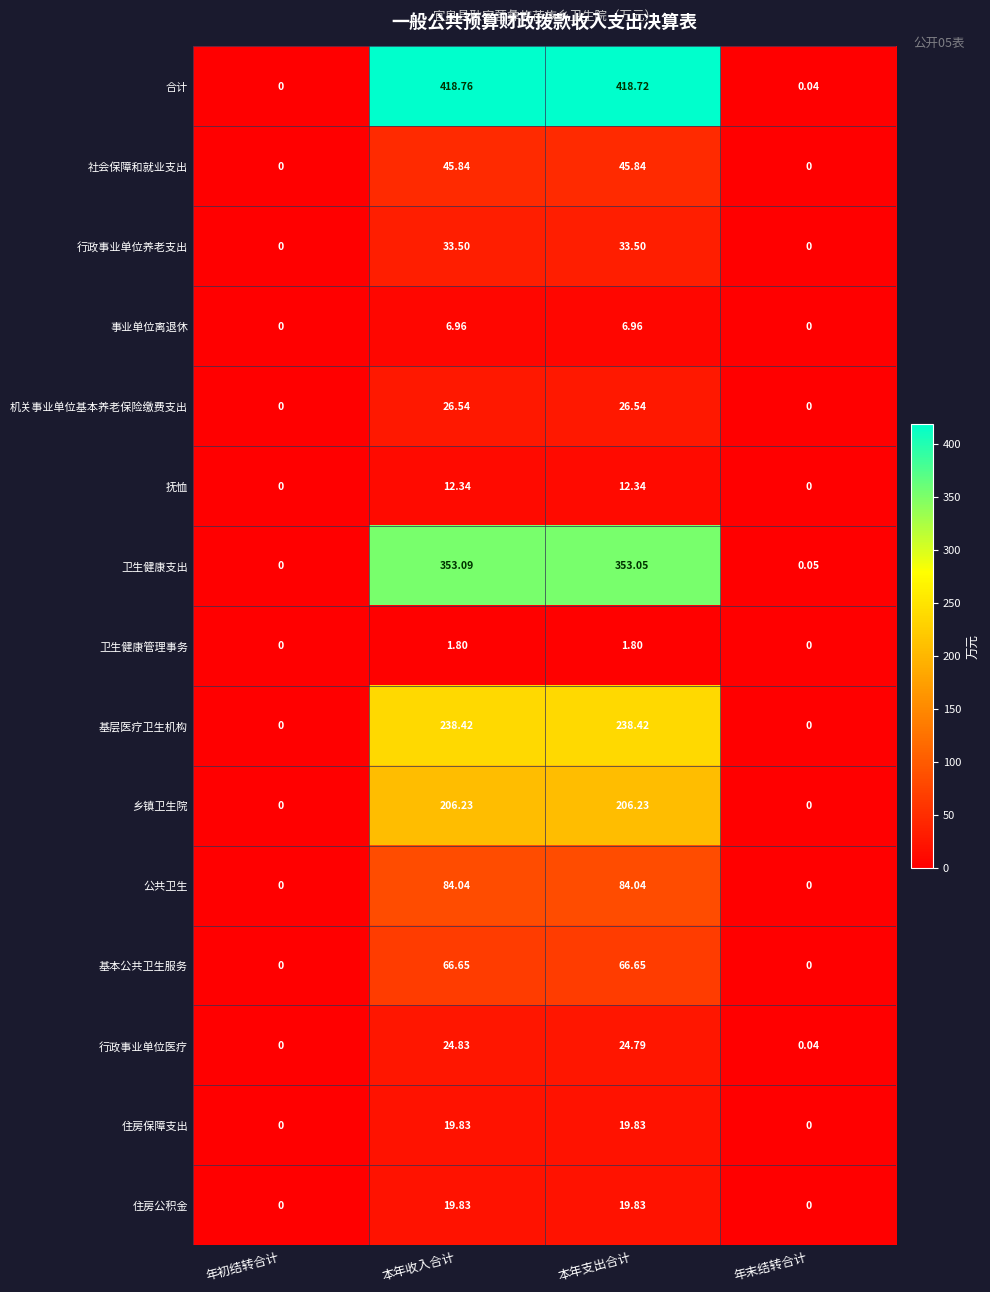

Is the value of 卫生健康支出 at 本年收入合计 greater than the value of 社会保障和就业支出 at 本年收入合计?

Yes